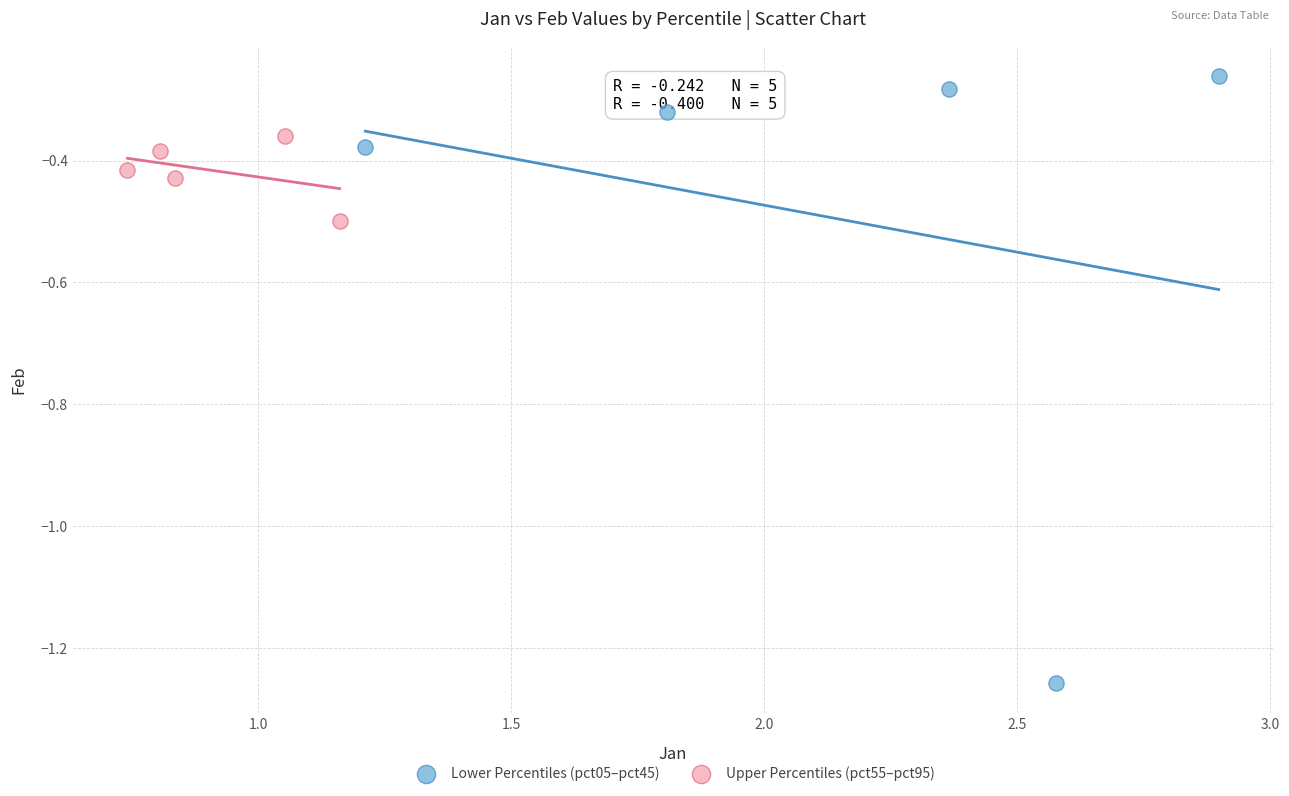

Which series reaches the minimum Y coordinate?

Lower Percentiles (pct05–pct45)